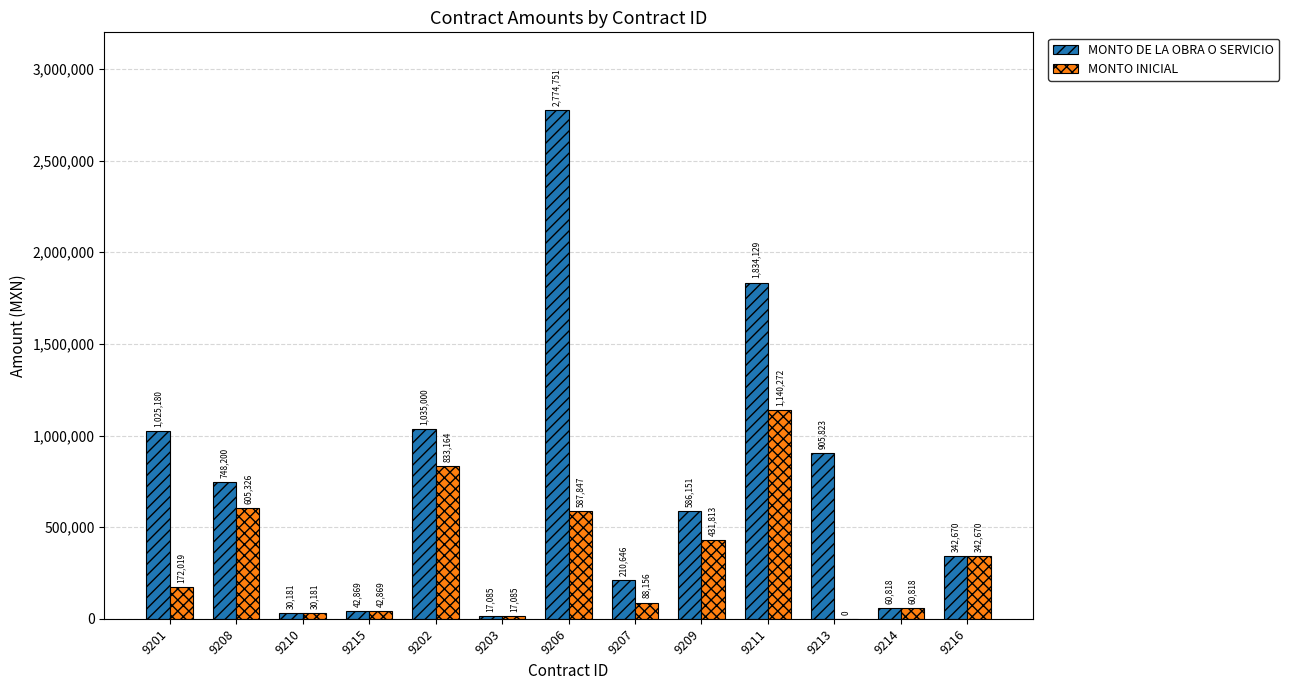

True or false: MONTO INICIAL has a value of 579935.0 at 9209.

False